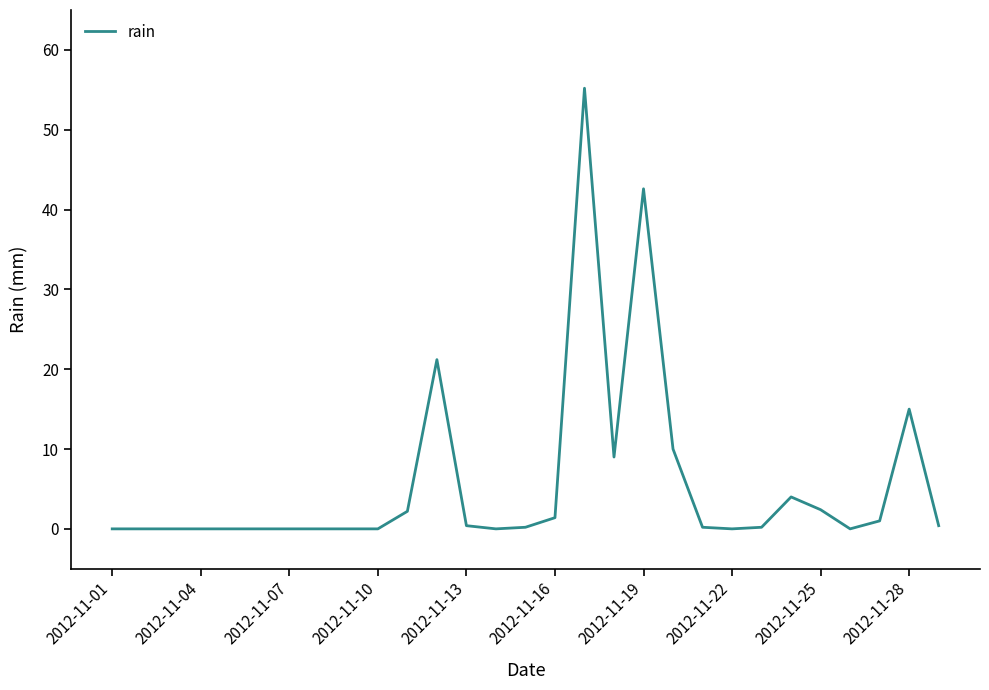

What is the difference between the maximum and minimum values?

55.2